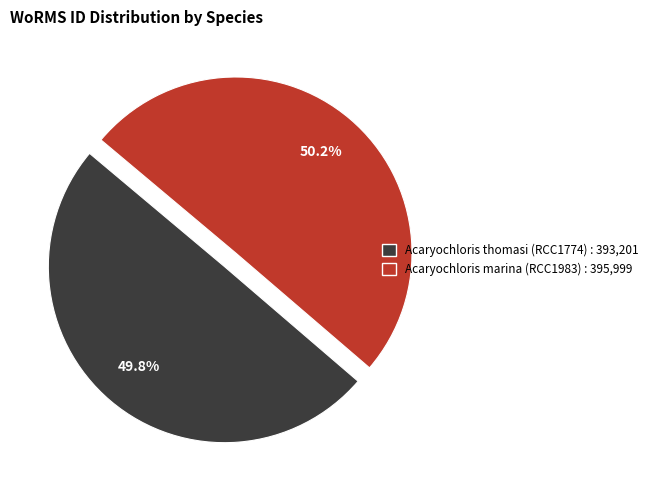

What percentage is the Acaryochloris marina (RCC1983) slice, to the nearest percent?

50%